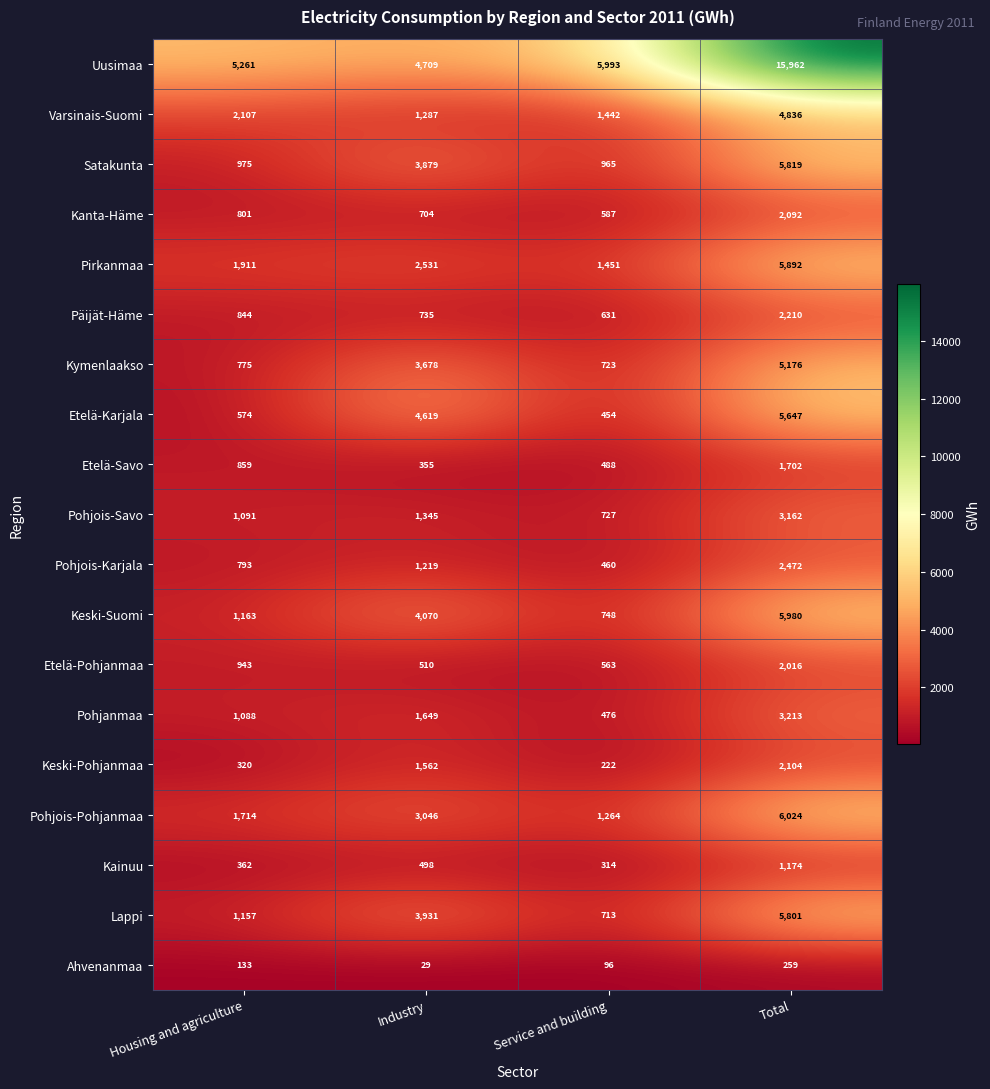

Between Housing and agriculture and Industry, which series saw the biggest shift?

Etelä-Karjala